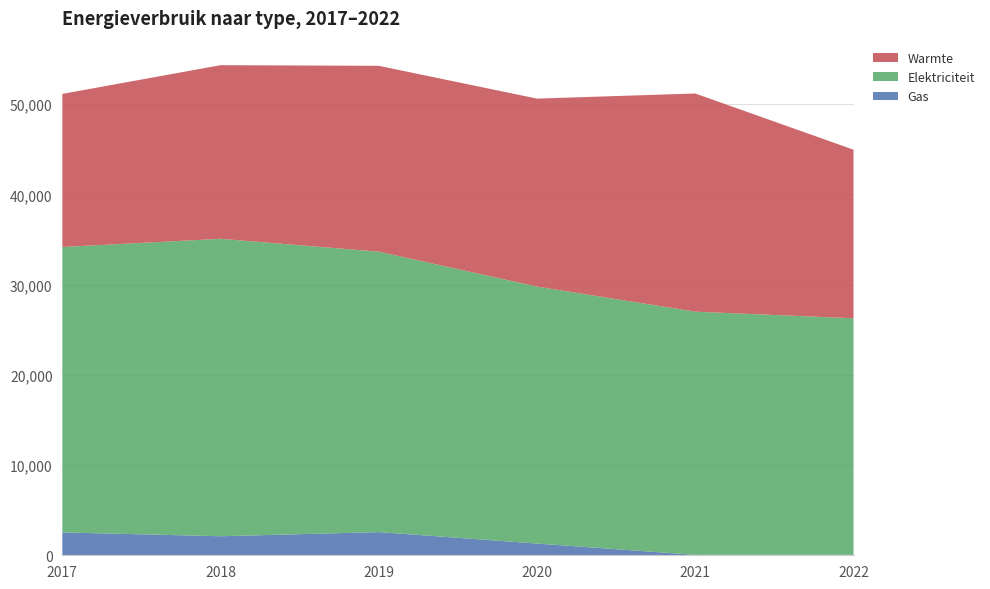

Reading left to right, what are all the values shown in this chart?

Gas: 2017=2534	2018=2110	2019=2569	2020=1301	2021=48	2022=55
Elektriciteit: 2017=31628	2018=32962	2019=31076	2020=28474	2021=26949	2022=26208
Warmte: 2017=16969	2018=19242	2019=20598	2020=20834	2021=24178	2022=18684